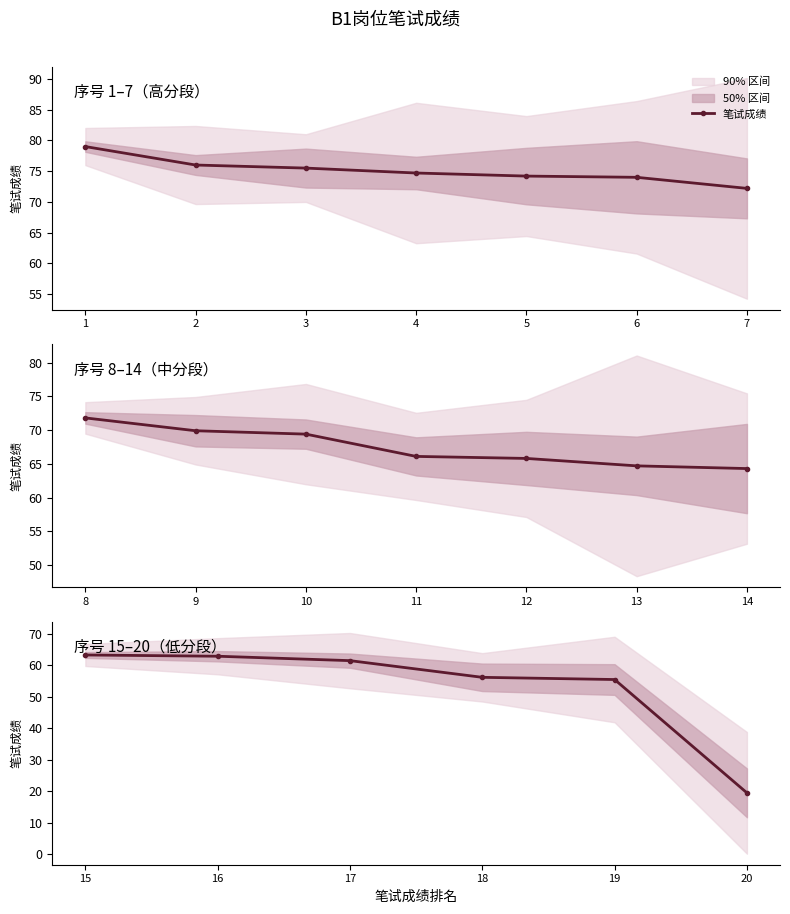

What is the difference between the second highest and minimum values?

43.4